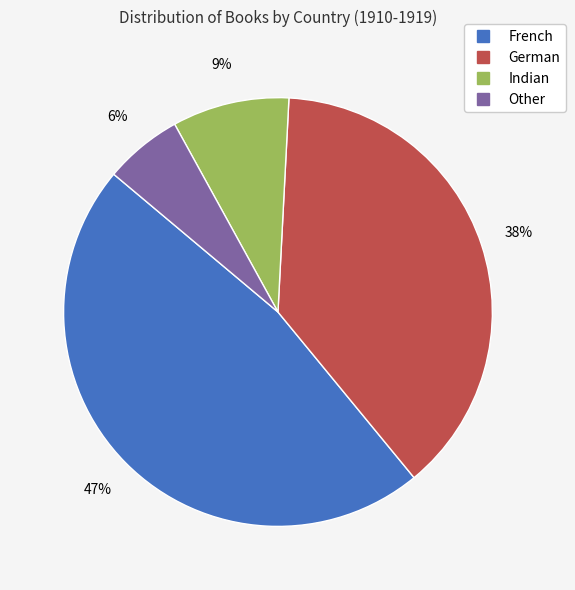

What is the ratio of the value at Indian to the value at Other?

1.5